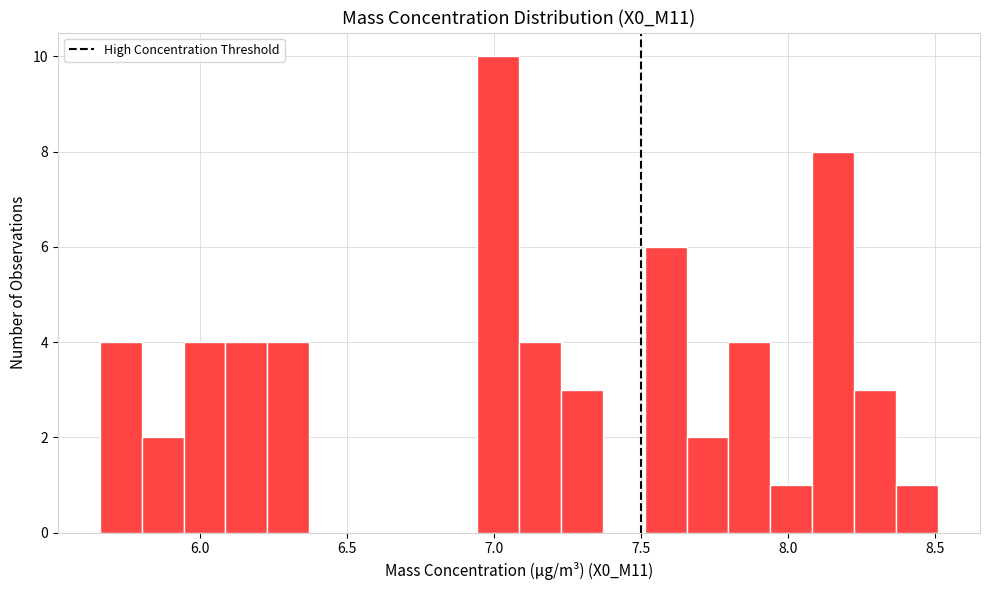

Read against the x-axis, roughly where is the centre of the tallest bar?

7.00